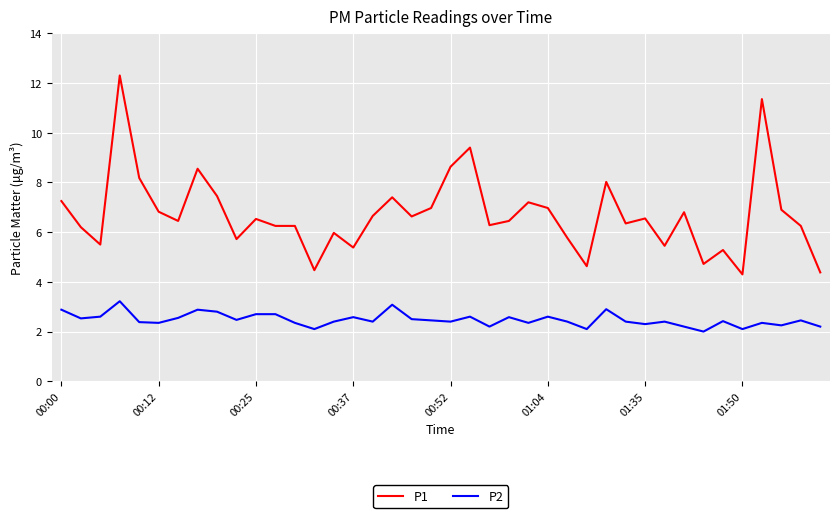

Which series has the largest total across all categories?

P1